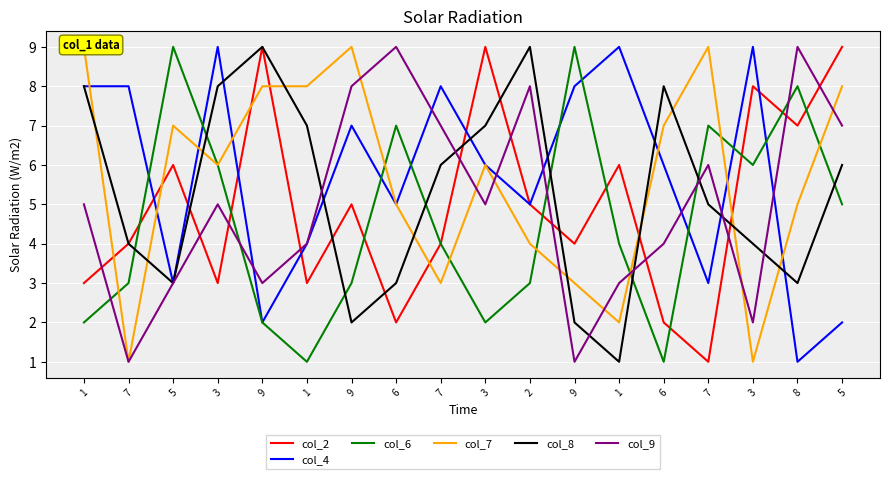

What is the value of the col_6 point at the 3rd from the left?

9